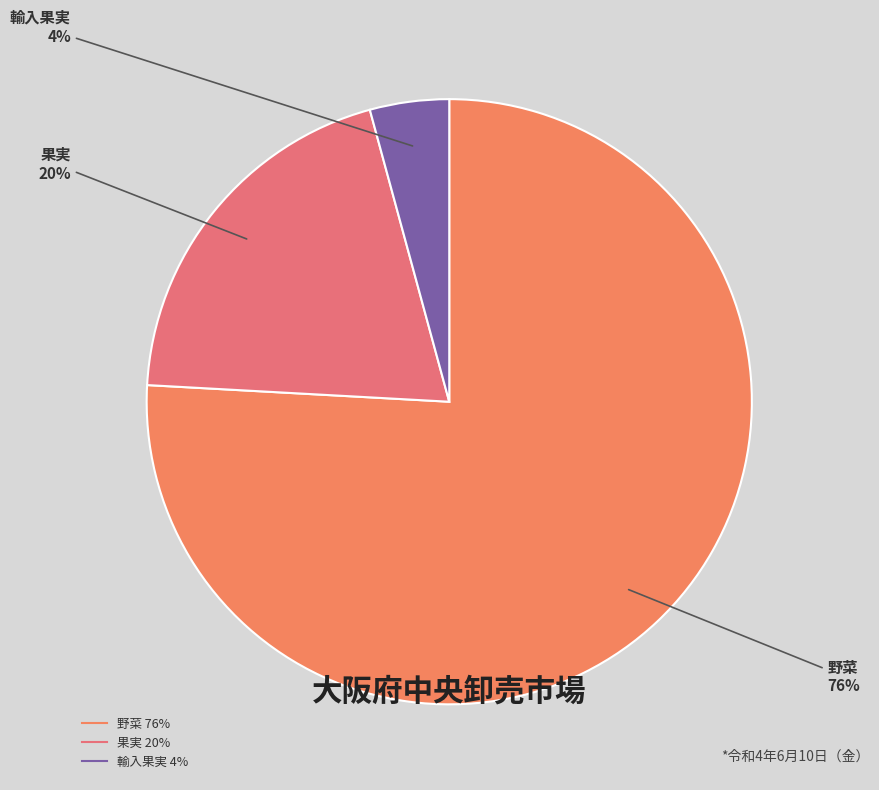

To the nearest percent, what percentage of the pie is 野菜?

76%